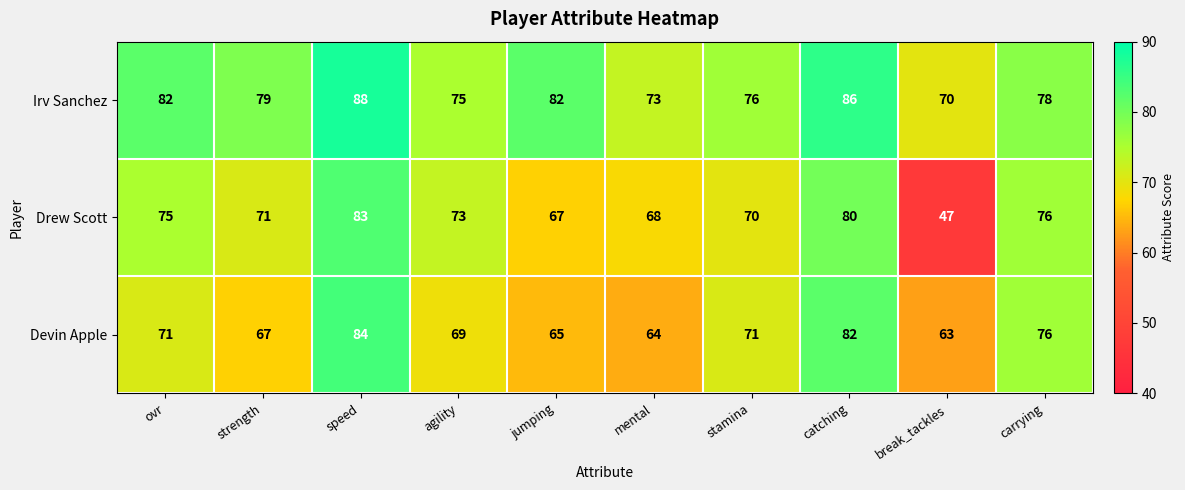

How many categories are shown in the chart?

10